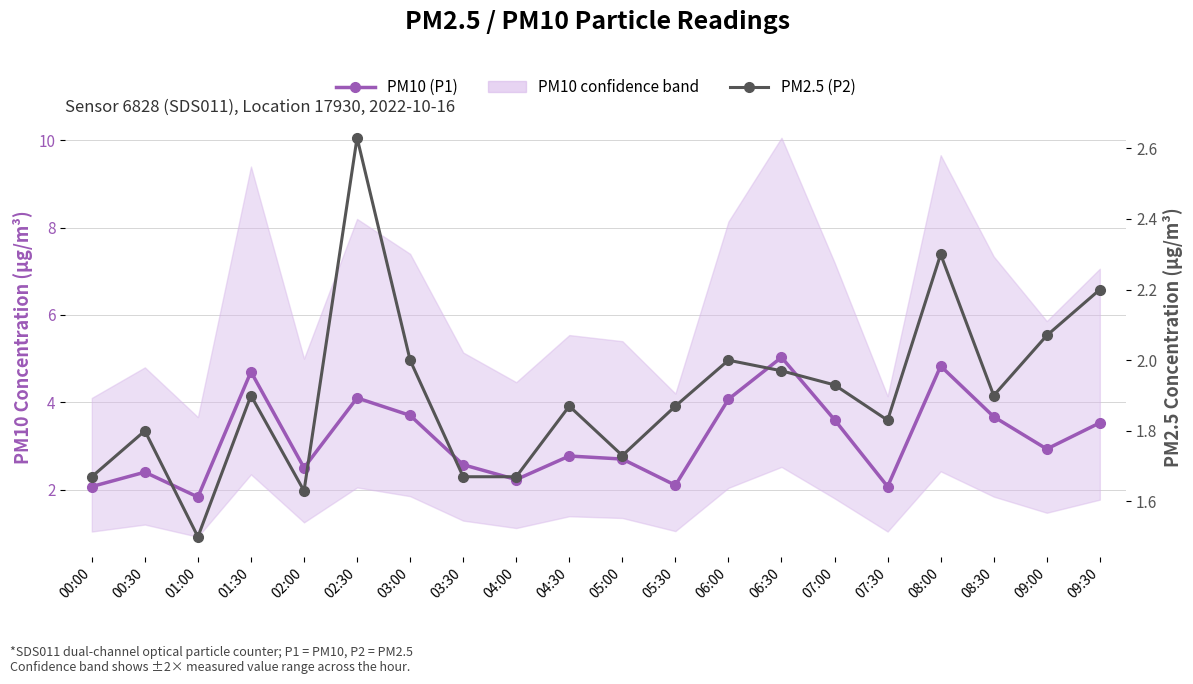

Rank the series at 06:30 from lowest to highest value.

PM2.5 (P2), PM10 (P1)